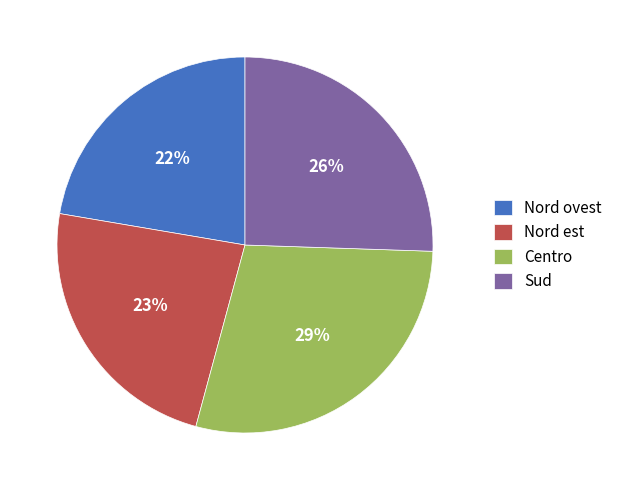

The Centro slice represents 29% of the pie. True or false?

True